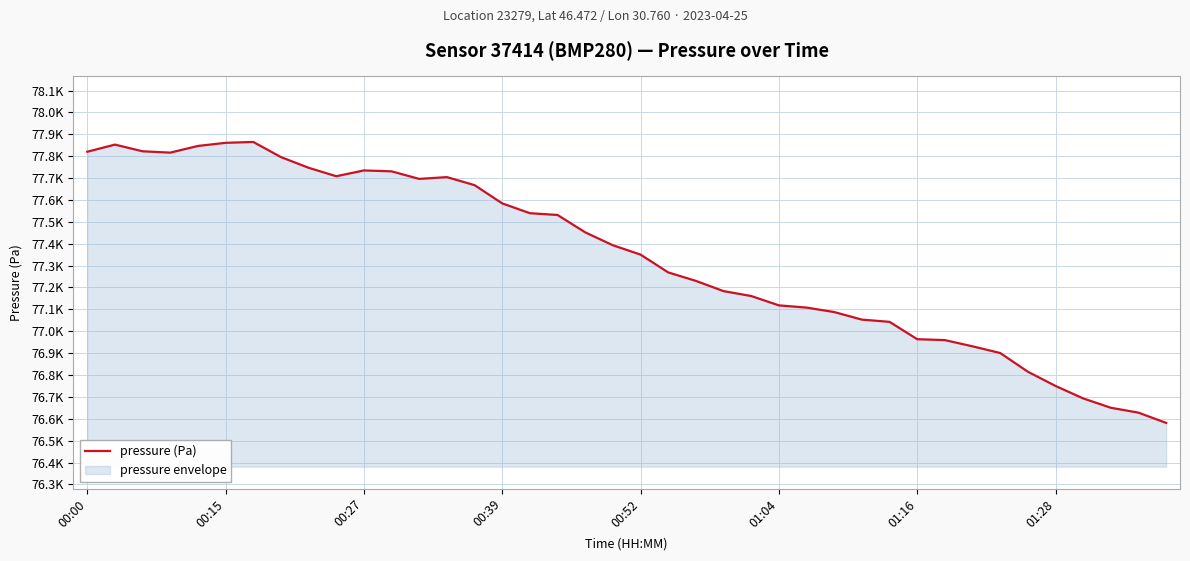

What is the difference between the second highest and second lowest values?

1232.8